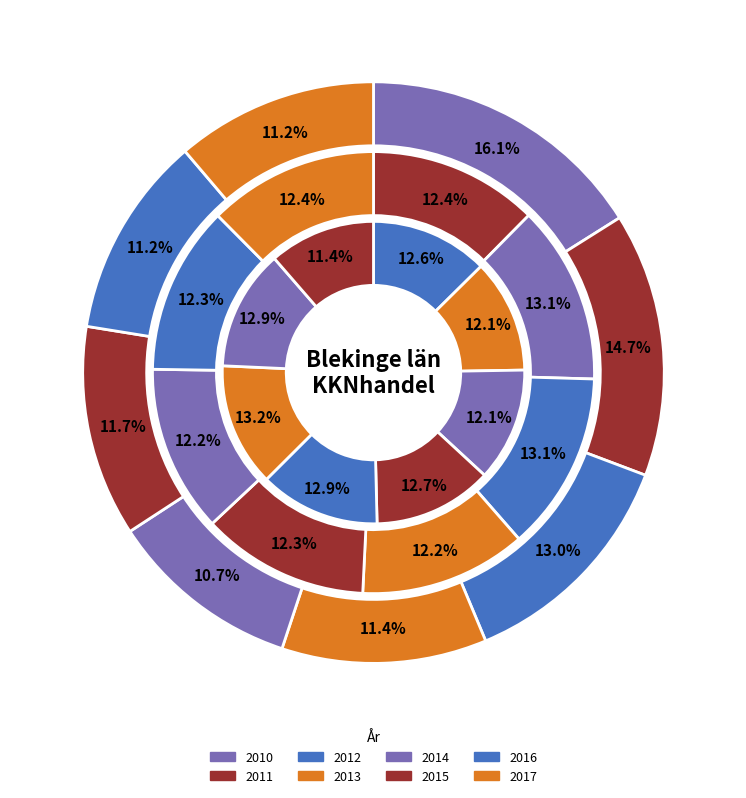

To the nearest percent, what is the average slice percentage?

12%